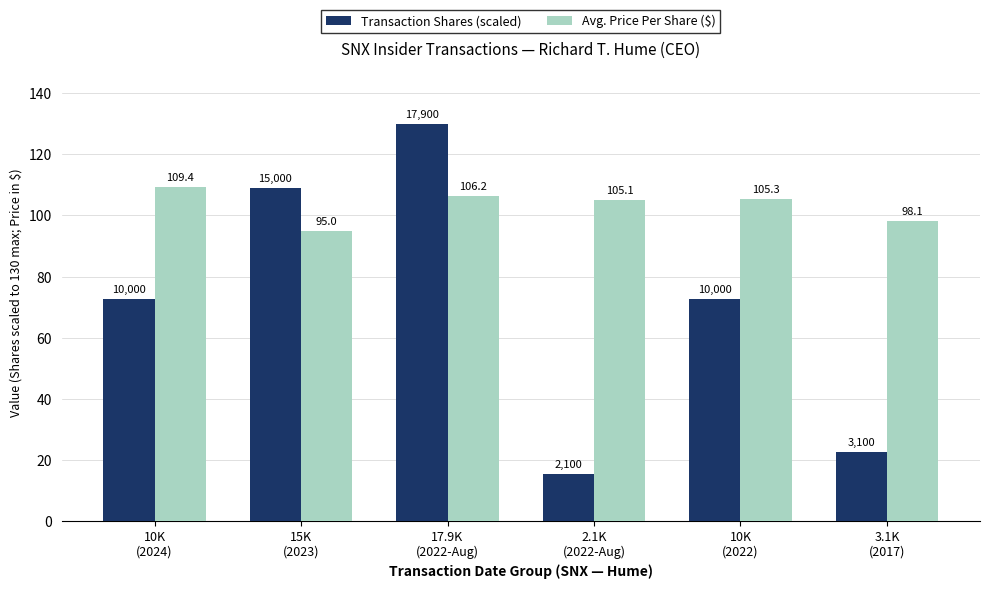

What are all the series names shown in the legend?

Transaction Shares (scaled), Avg. Price Per Share ($)